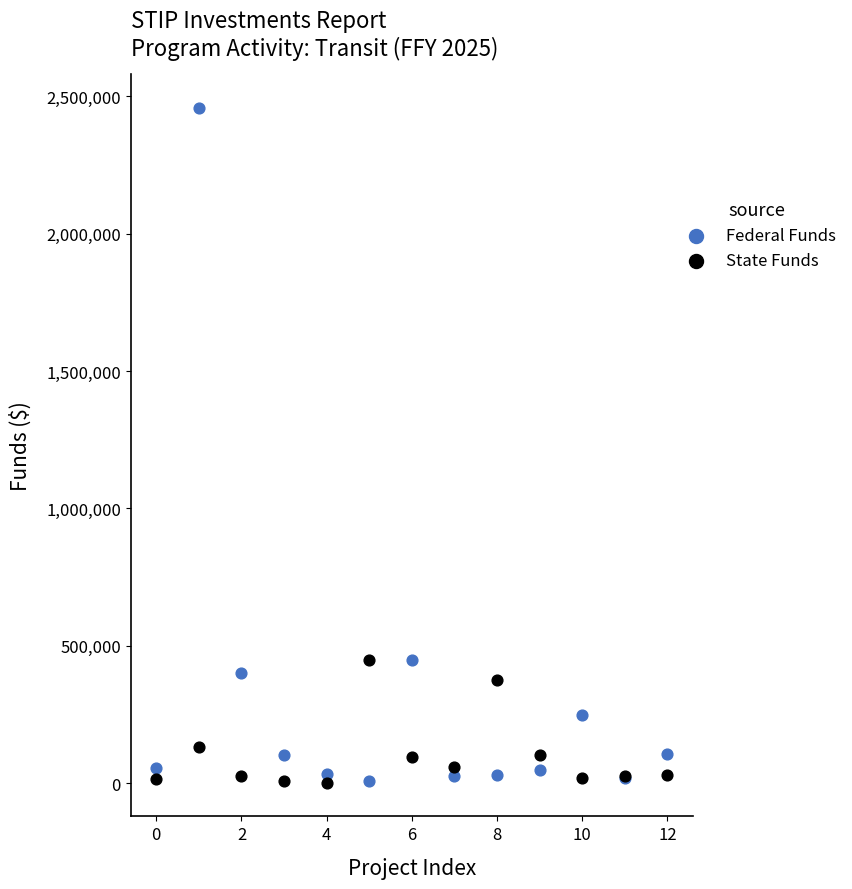

Which series reaches the maximum Y coordinate?

Federal Funds